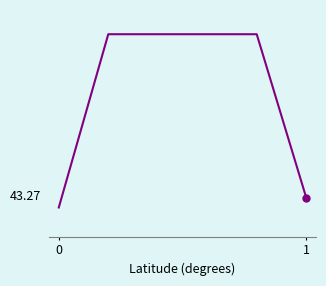

What is the value of the 1st point from the left?

43.3